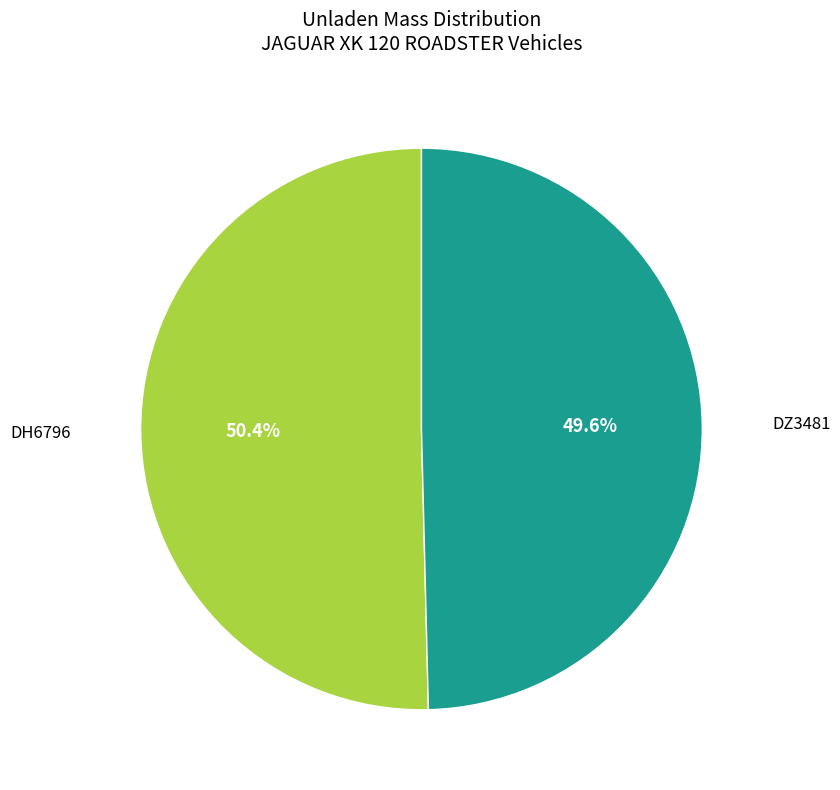

Is there any slice that represents more than half of the pie?

Yes